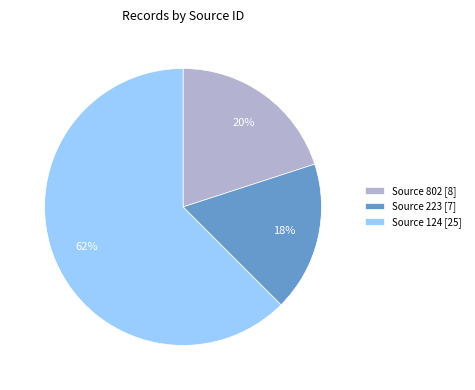

Count the number of slices in the pie.

3